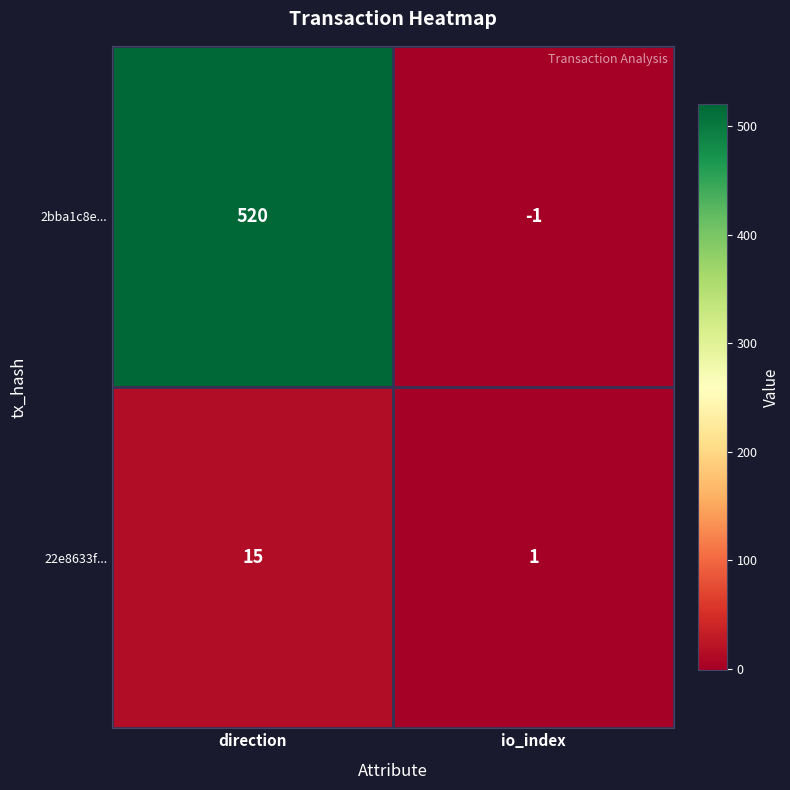

List the series in order of their peak value, lowest first.

22e8633f..., 2bba1c8e...